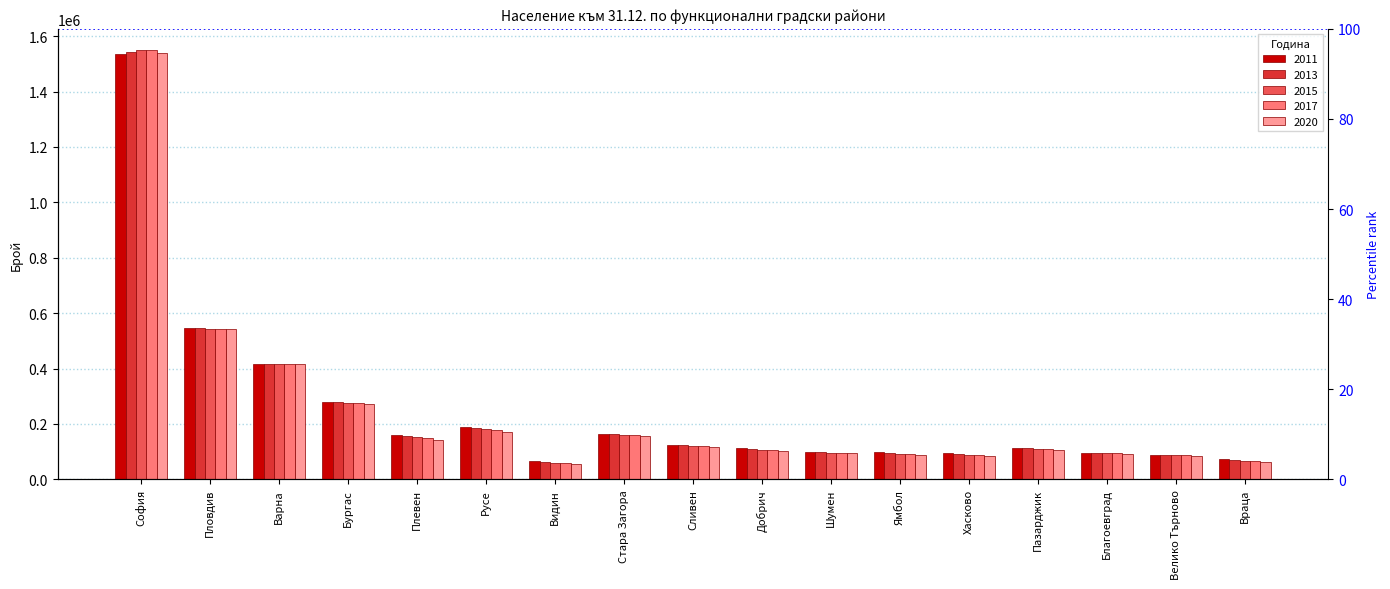

What is the minimum value shown in the chart?

54018